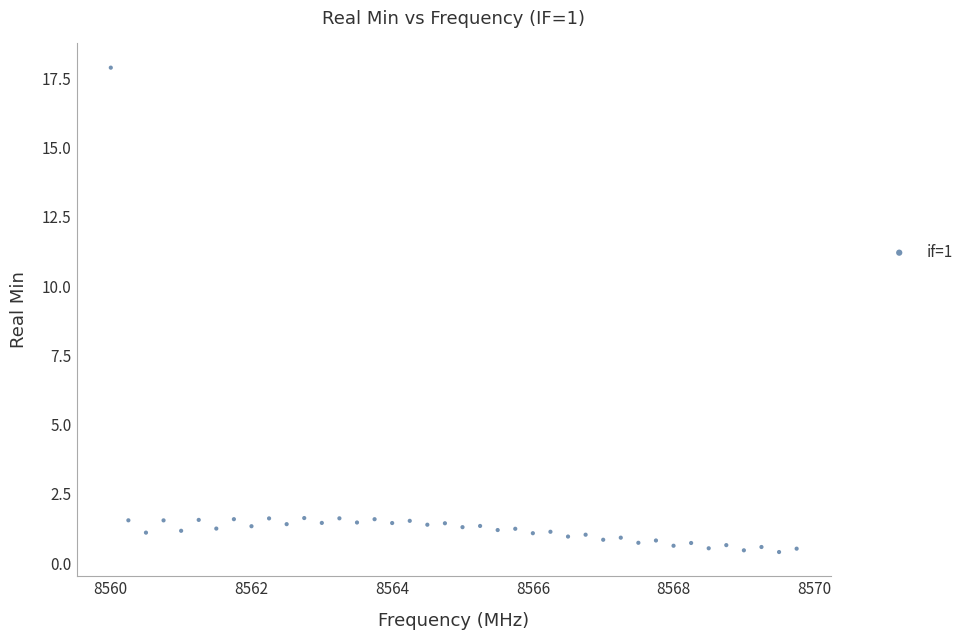

What is the range of X values (max minus min)?

9.8